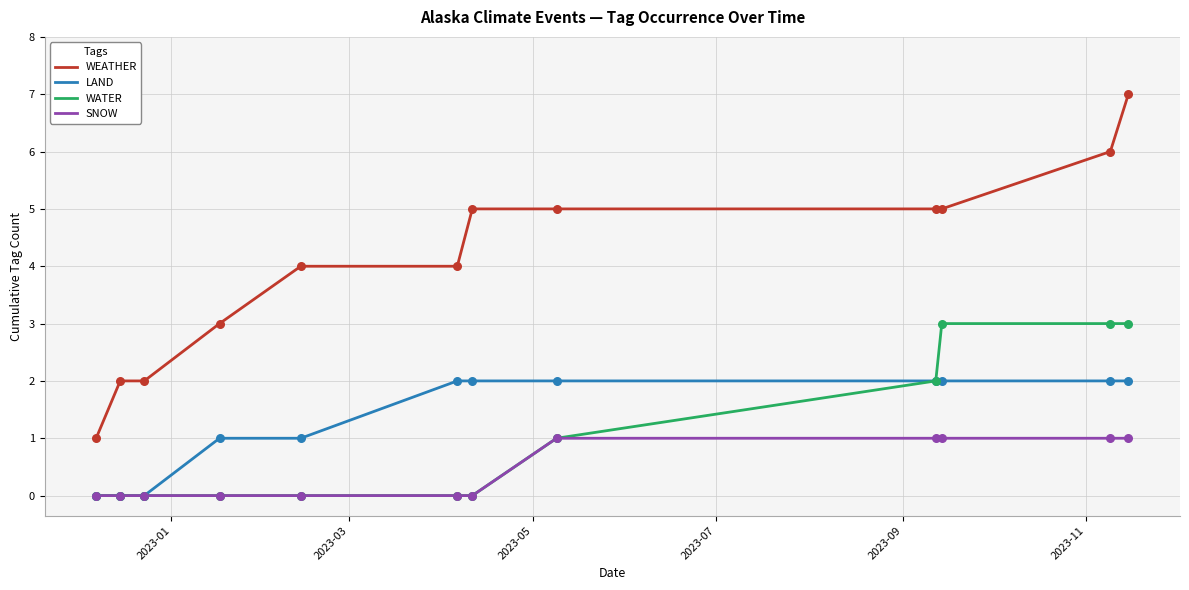

Which series has the largest total across all categories?

WEATHER